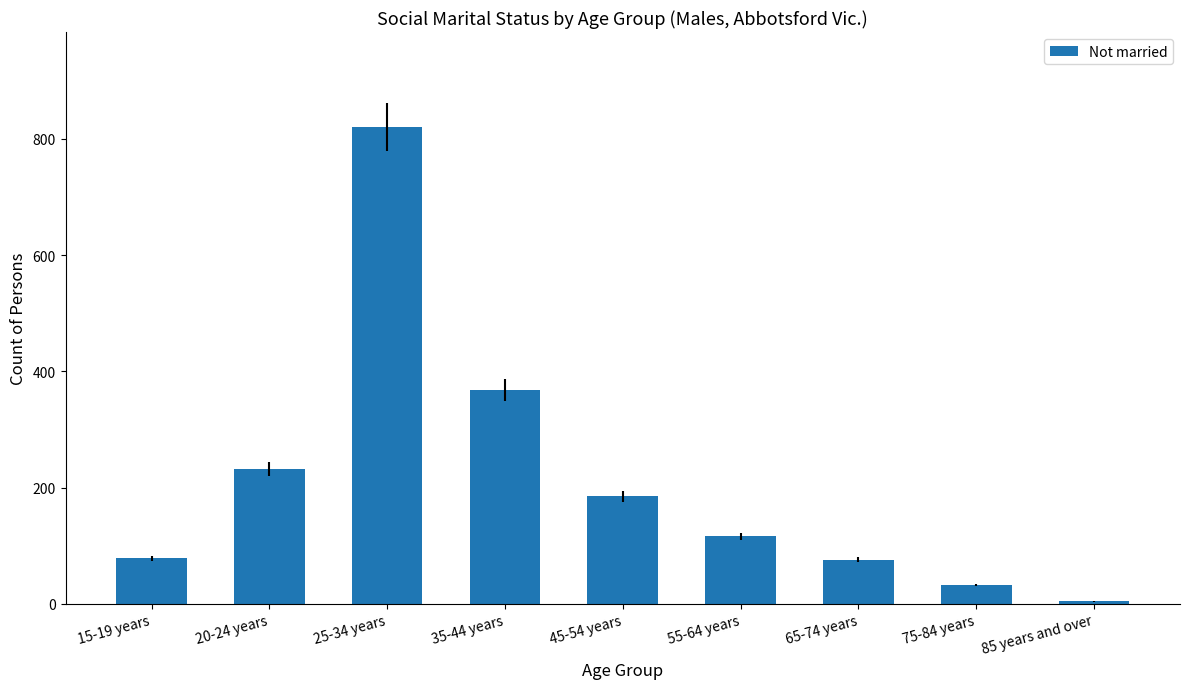

Approximately how many times larger is the value at 15-19 years compared to 55-64 years?

0.7